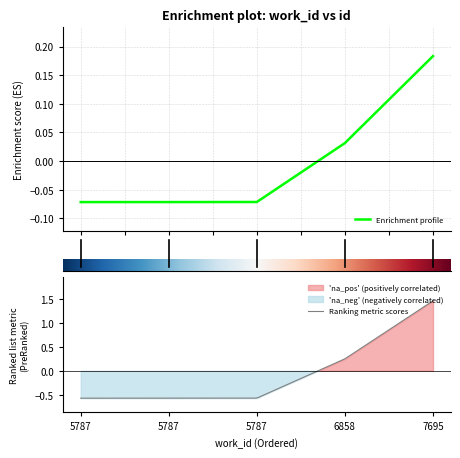

Between 5787 and 5787, which is larger?

5787